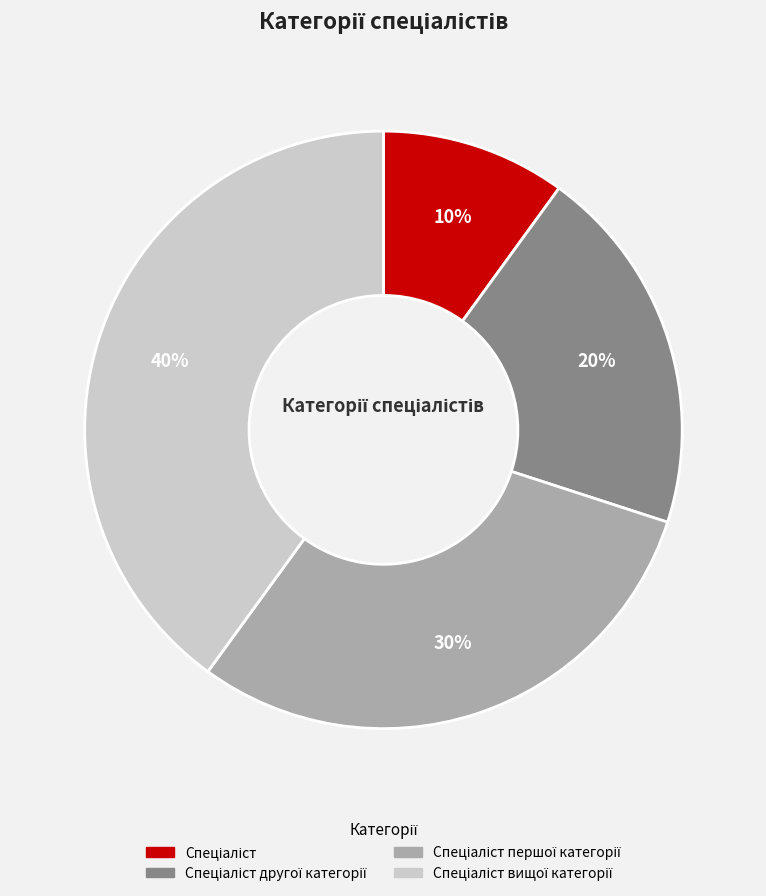

To the nearest percent, what is the average slice percentage?

25%